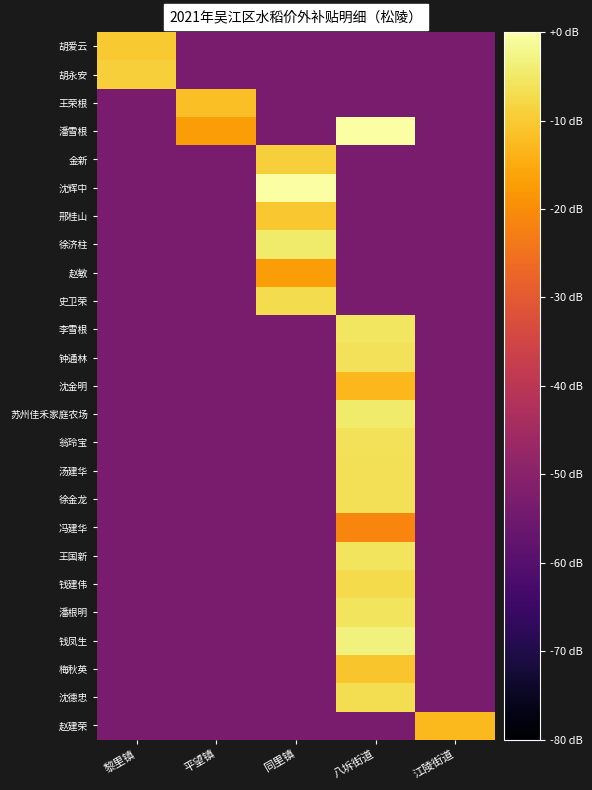

Reading left to right, what are all the values shown in this chart?

胡爱云: 黎里镇=-10.2	平望镇=-53.0	同里镇=-53.0	八坼街道=-53.0	江陵街道=-53.0
胡永安: 黎里镇=-9.1	平望镇=-53.0	同里镇=-53.0	八坼街道=-53.0	江陵街道=-53.0
王荣根: 黎里镇=-53.0	平望镇=-11.6	同里镇=-53.0	八坼街道=-53.0	江陵街道=-53.0
潘雪根: 黎里镇=-53.0	平望镇=-17.2	同里镇=-53.0	八坼街道=-0.3	江陵街道=-53.0
金新: 黎里镇=-53.0	平望镇=-53.0	同里镇=-9.2	八坼街道=-53.0	江陵街道=-53.0
沈辉中: 黎里镇=-53.0	平望镇=-53.0	同里镇=0.0	八坼街道=-53.0	江陵街道=-53.0
邢桂山: 黎里镇=-53.0	平望镇=-53.0	同里镇=-10.4	八坼街道=-53.0	江陵街道=-53.0
徐济柱: 黎里镇=-53.0	平望镇=-53.0	同里镇=-4.4	八坼街道=-53.0	江陵街道=-53.0
赵敏: 黎里镇=-53.0	平望镇=-53.0	同里镇=-17.4	八坼街道=-53.0	江陵街道=-53.0
史卫荣: 黎里镇=-53.0	平望镇=-53.0	同里镇=-7.0	八坼街道=-53.0	江陵街道=-53.0
李雪根: 黎里镇=-53.0	平望镇=-53.0	同里镇=-53.0	八坼街道=-5.6	江陵街道=-53.0
钟通林: 黎里镇=-53.0	平望镇=-53.0	同里镇=-53.0	八坼街道=-6.1	江陵街道=-53.0
沈金明: 黎里镇=-53.0	平望镇=-53.0	同里镇=-53.0	八坼街道=-12.9	江陵街道=-53.0
苏州佳禾家庭农场: 黎里镇=-53.0	平望镇=-53.0	同里镇=-53.0	八坼街道=-4.5	江陵街道=-53.0
翁玲宝: 黎里镇=-53.0	平望镇=-53.0	同里镇=-53.0	八坼街道=-5.9	江陵街道=-53.0
汤建华: 黎里镇=-53.0	平望镇=-53.0	同里镇=-53.0	八坼街道=-6.4	江陵街道=-53.0
徐金龙: 黎里镇=-53.0	平望镇=-53.0	同里镇=-53.0	八坼街道=-6.5	江陵街道=-53.0
冯建华: 黎里镇=-53.0	平望镇=-53.0	同里镇=-53.0	八坼街道=-21.3	江陵街道=-53.0
王国新: 黎里镇=-53.0	平望镇=-53.0	同里镇=-53.0	八坼街道=-5.9	江陵街道=-53.0
钱建伟: 黎里镇=-53.0	平望镇=-53.0	同里镇=-53.0	八坼街道=-7.3	江陵街道=-53.0
潘根明: 黎里镇=-53.0	平望镇=-53.0	同里镇=-53.0	八坼街道=-5.9	江陵街道=-53.0
钱凤生: 黎里镇=-53.0	平望镇=-53.0	同里镇=-53.0	八坼街道=-3.2	江陵街道=-53.0
梅秋英: 黎里镇=-53.0	平望镇=-53.0	同里镇=-53.0	八坼街道=-10.8	江陵街道=-53.0
沈德忠: 黎里镇=-53.0	平望镇=-53.0	同里镇=-53.0	八坼街道=-6.9	江陵街道=-53.0
赵建荣: 黎里镇=-53.0	平望镇=-53.0	同里镇=-53.0	八坼街道=-53.0	江陵街道=-12.7